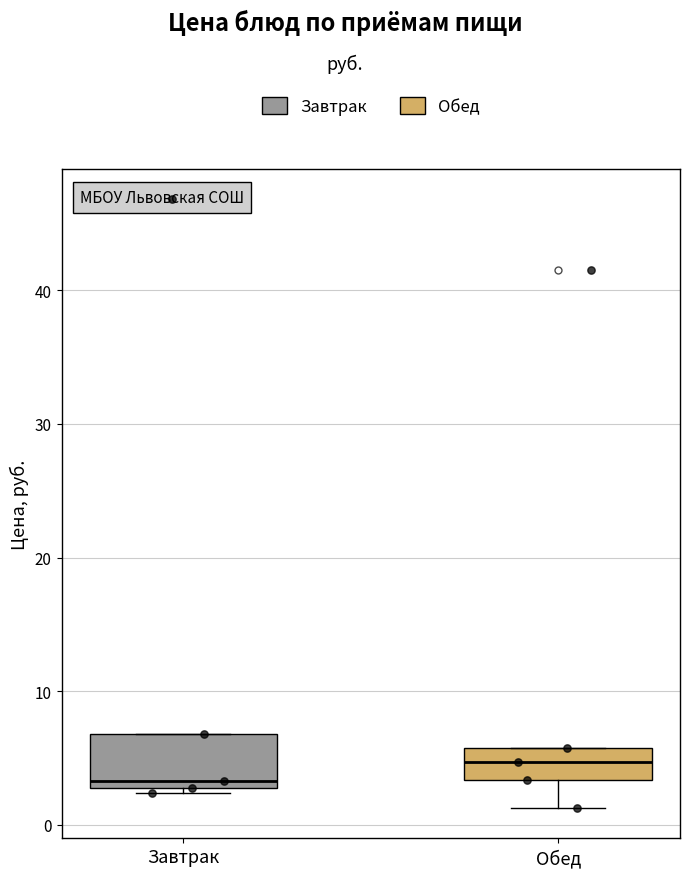

Comparing the boxes themselves (not the whiskers), which one is the tallest?

Завтрак